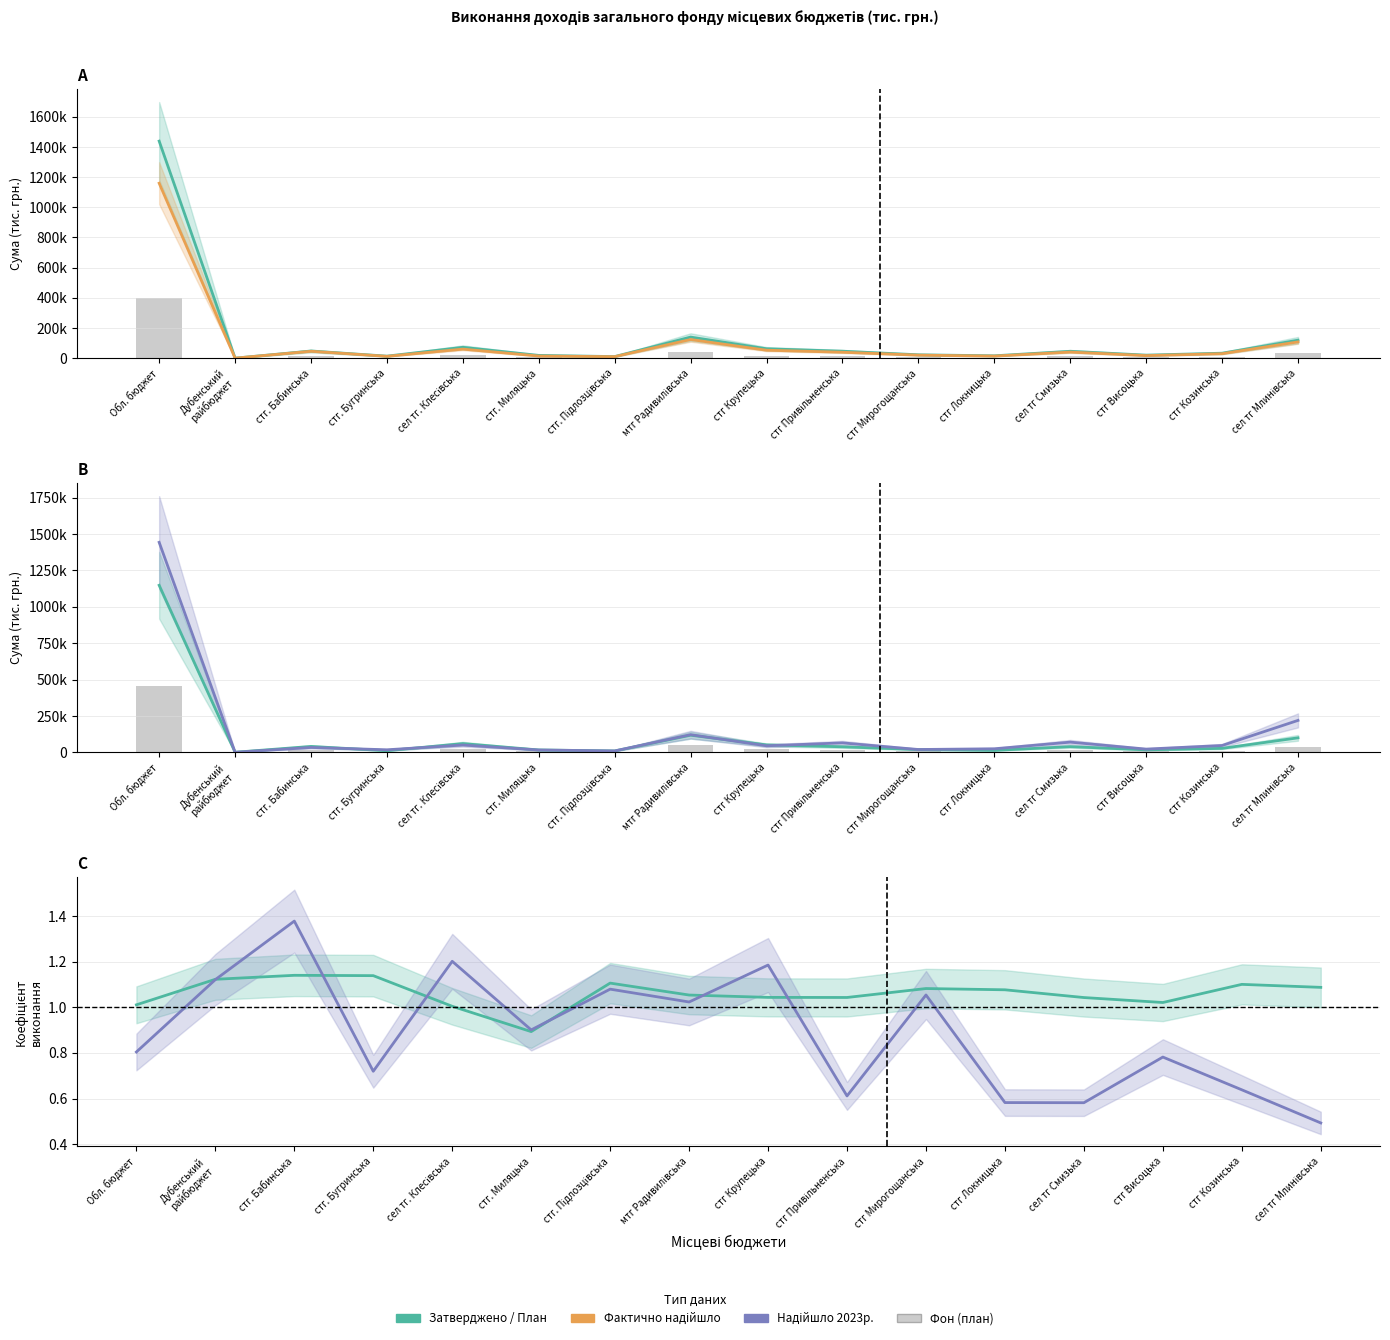

Rank the series at стг Висоцька from highest to lowest value.

Надійшло 2023р., Затверджено на 2024 рік, Фактично надійшло, План на звітний період